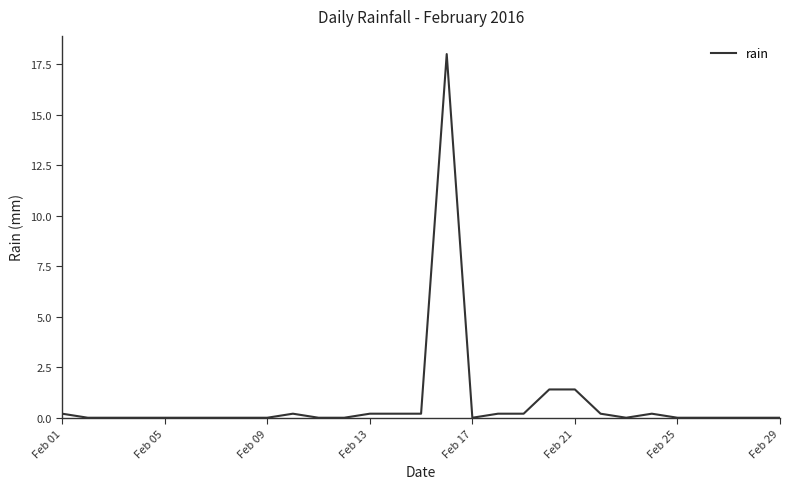

What is the maximum value shown in the chart?

18.0